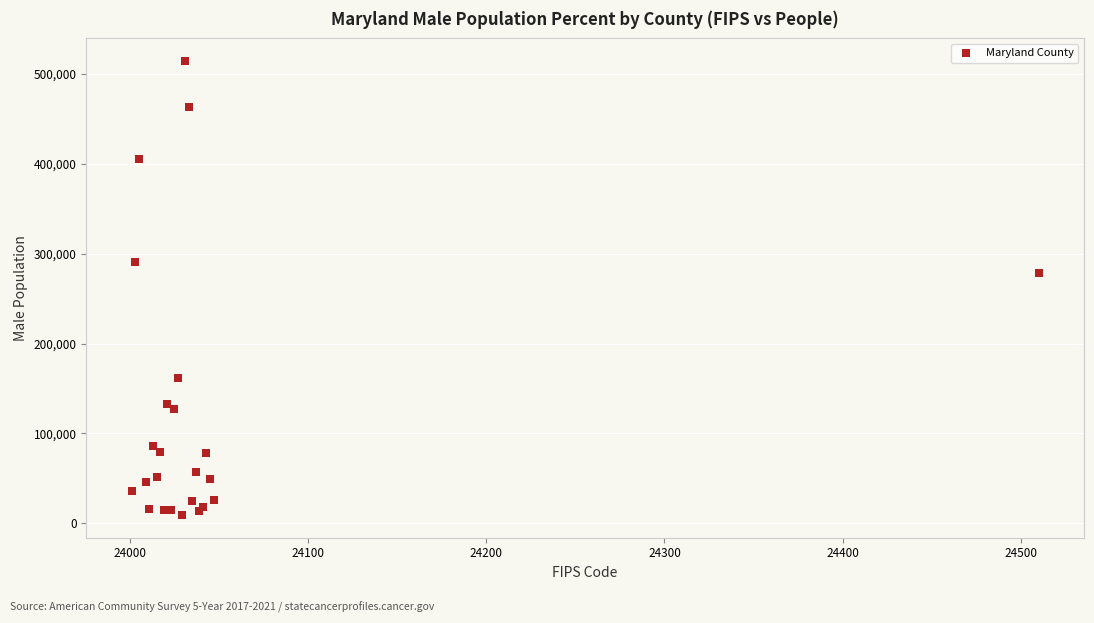

What Y value in the scatter plot is closest to 261761?

278792